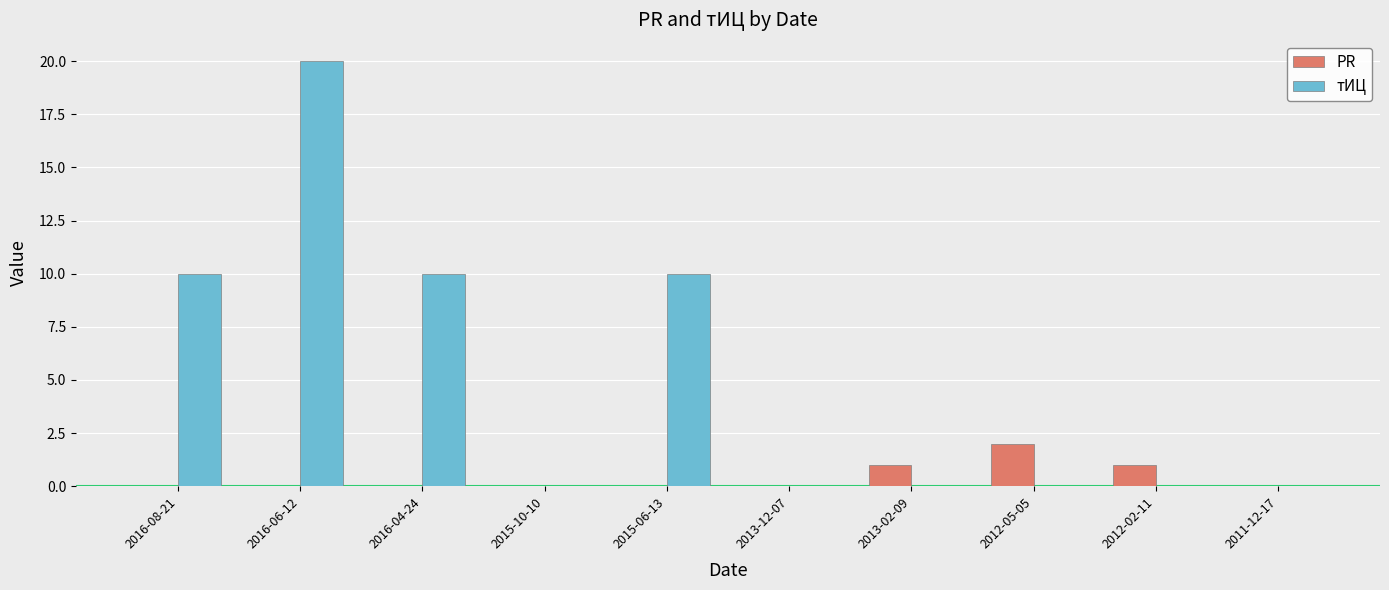

What is the maximum value shown in the chart?

20